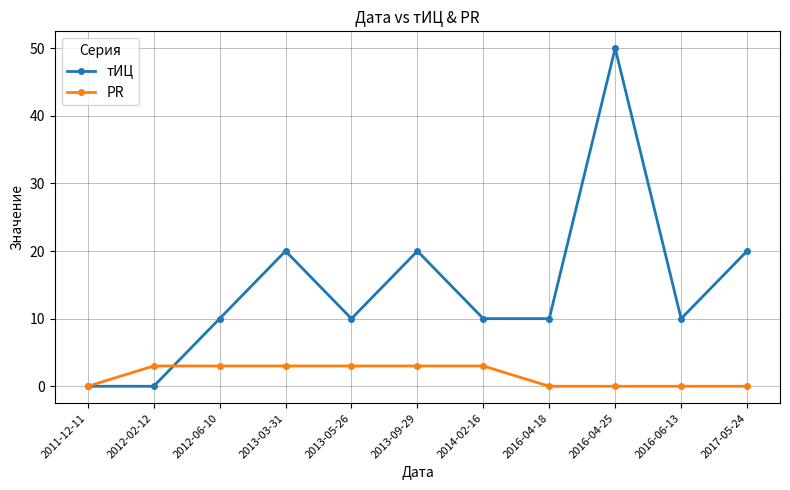

Which series ends up on top after the final intersection of тИЦ and PR?

тИЦ